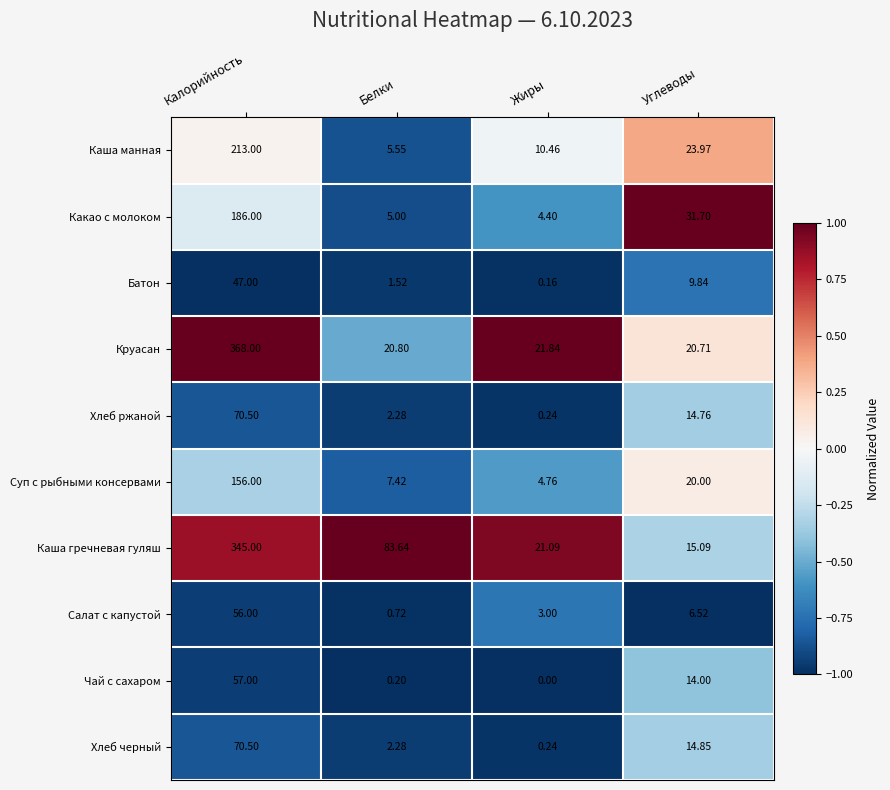

Between Калорийность and Углеводы, which series saw the biggest shift?

Круасан